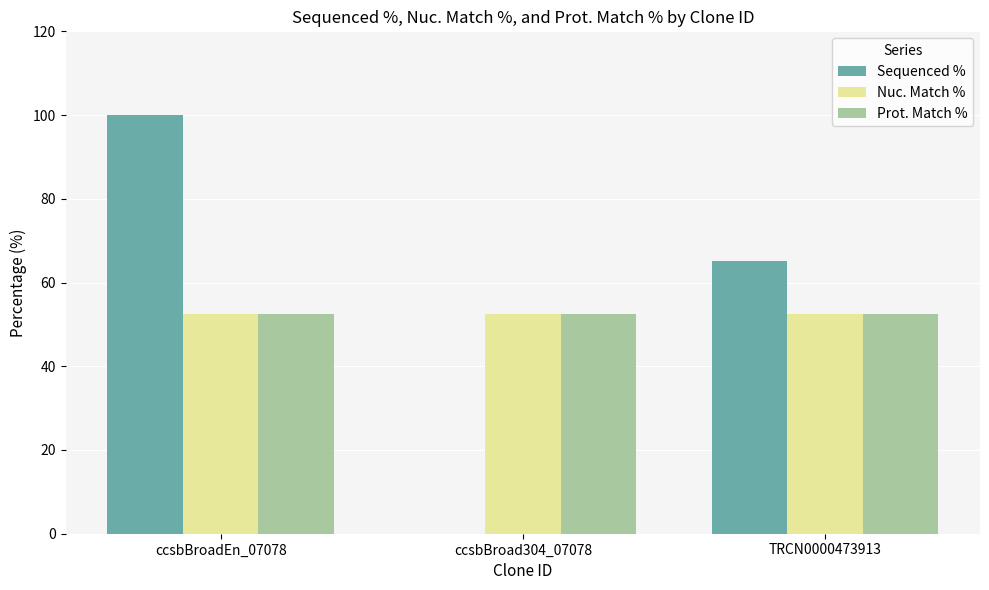

What are all the series names shown in the legend?

Sequenced %, Nuc. Match %, Prot. Match %